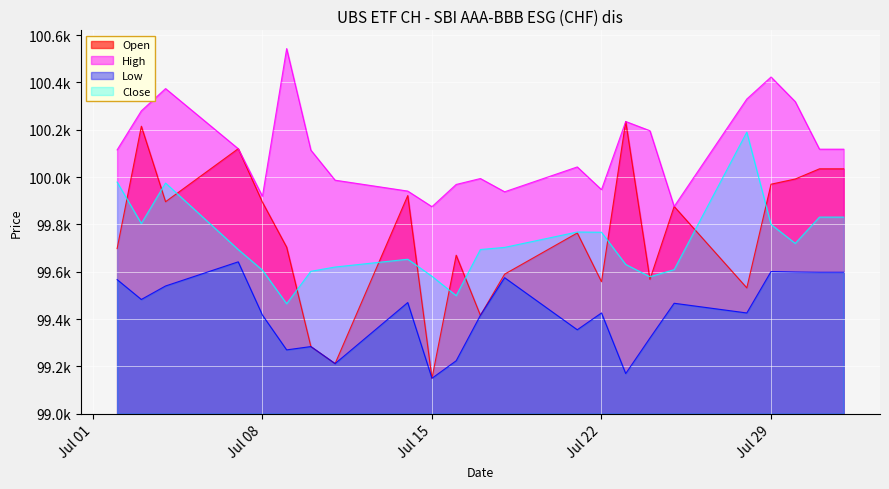

At Jul 15, list the series in order from smallest to largest.

Open, Low, Close, High